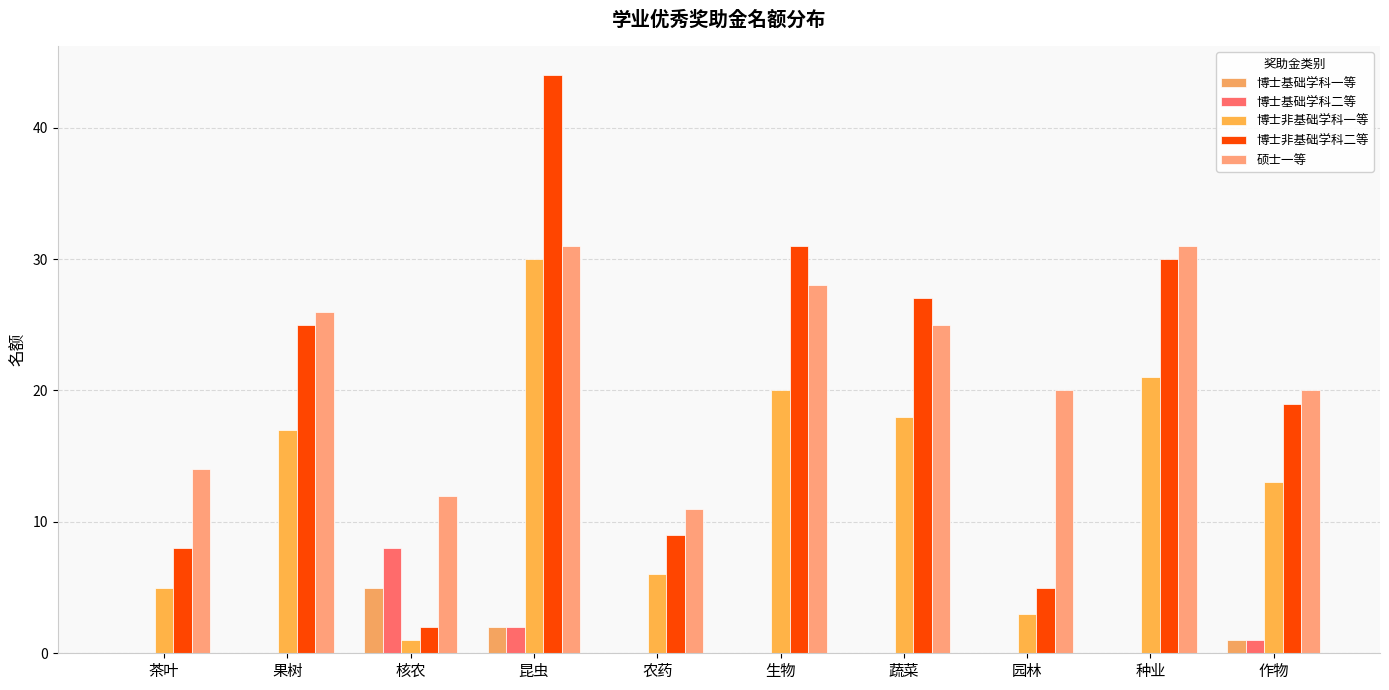

Which series has the largest total across all categories?

硕士一等